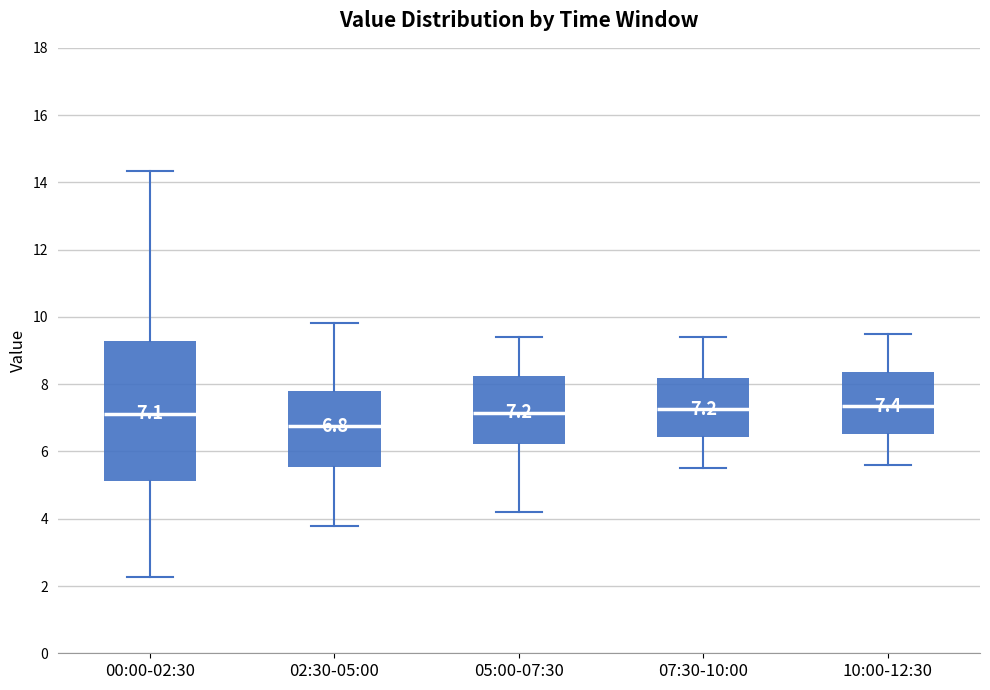

Comparing the boxes themselves (not the whiskers), which one is the tallest?

00:00-02:30